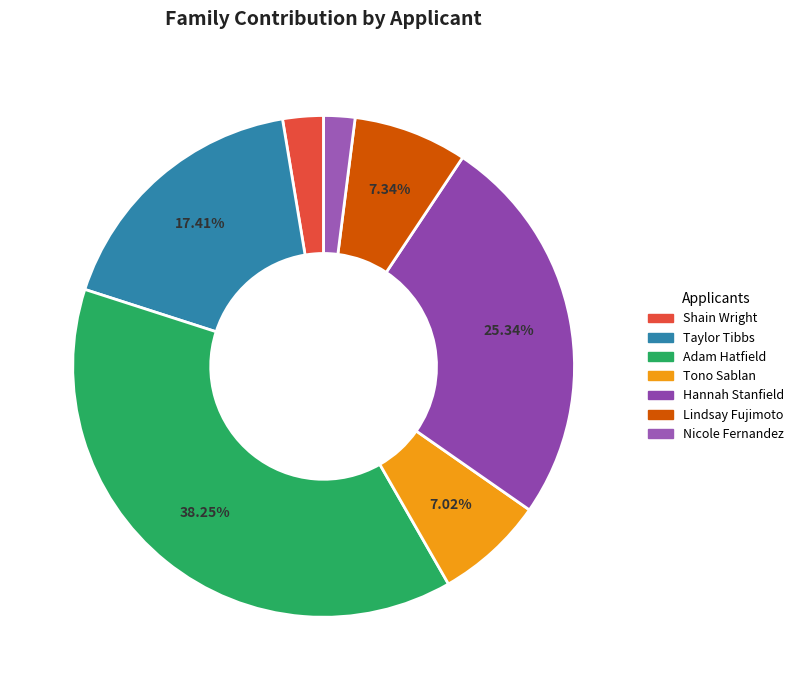

Count the number of slices in the pie.

7